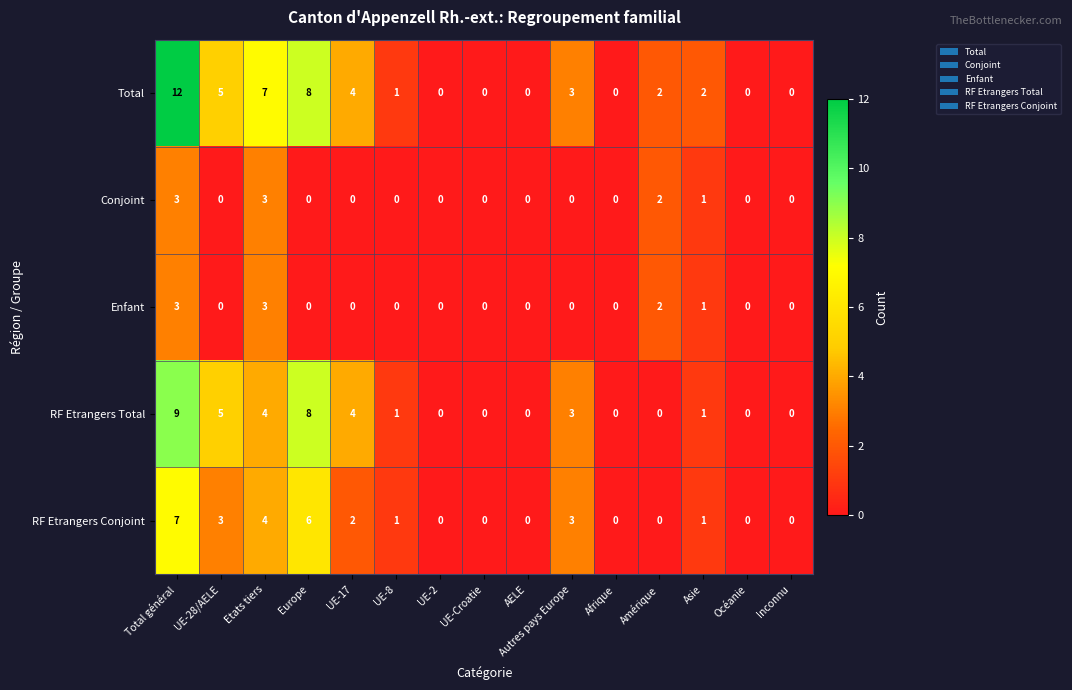

Is it true that Enfant equals 2 at Océanie?

False